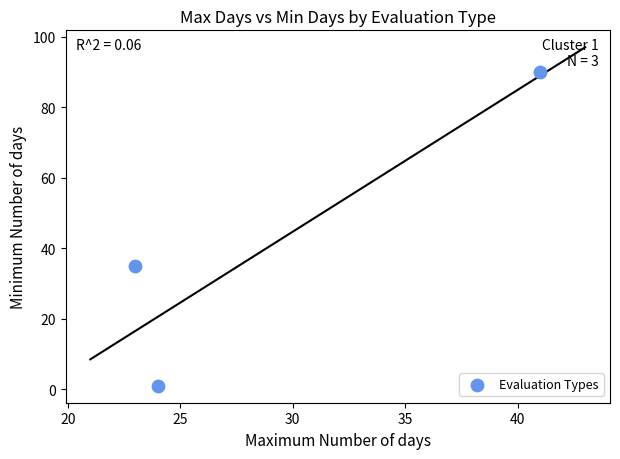

What Y value in the scatter plot is closest to 45?

35